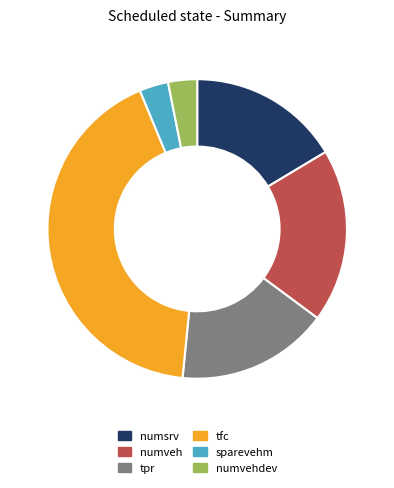

Approximately how many times larger is the value at tpr compared to tfc?

0.4